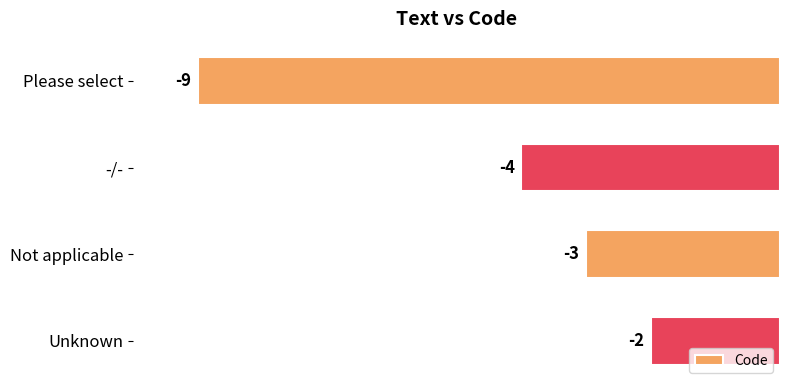

What is the difference between the maximum and minimum values?

7